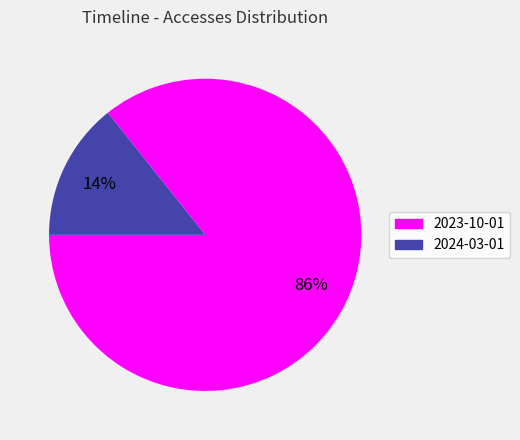

To the nearest percent, what is the combined percentage of 2023-10-01 and 2024-03-01?

100%